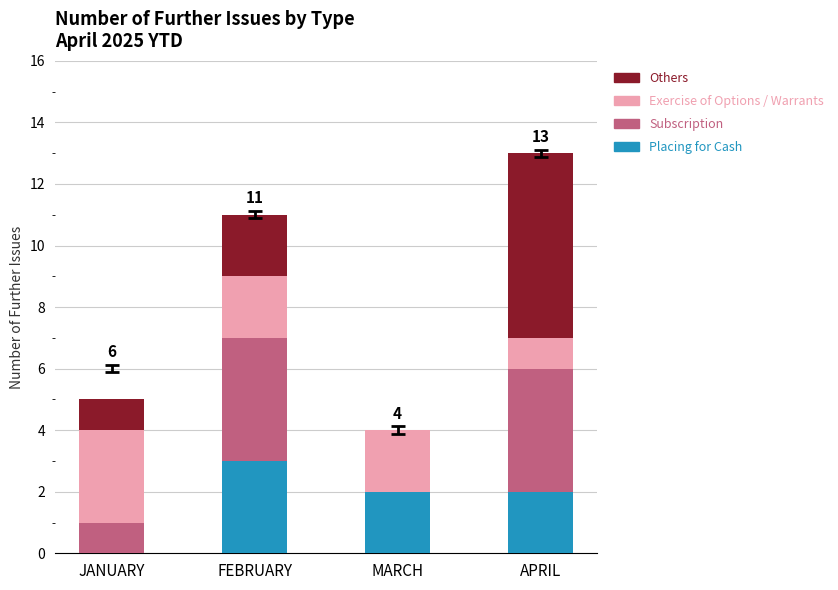

What is the maximum value for Placing for Cash?

3